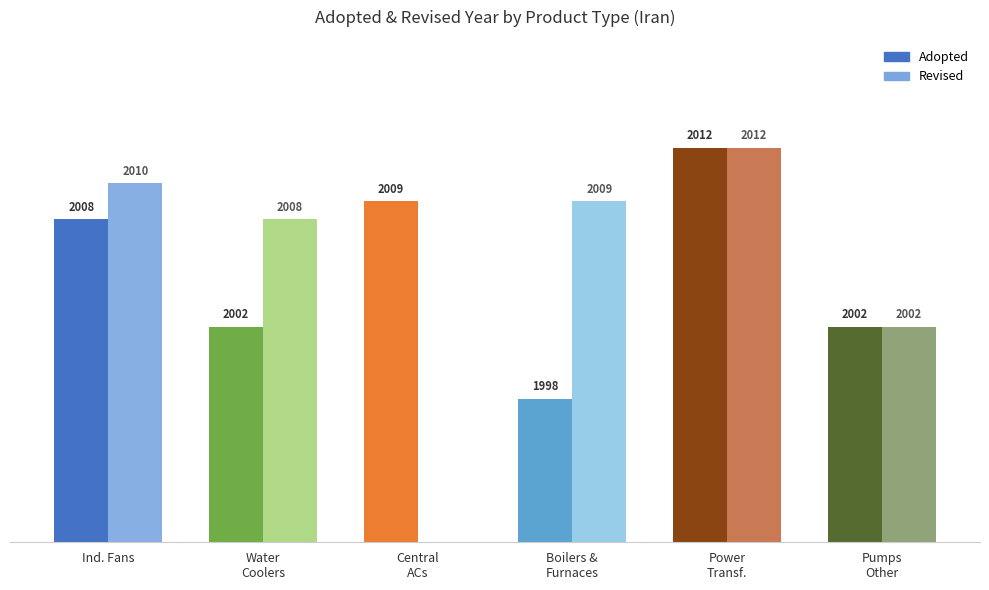

List the series in order of their peak value, lowest first.

Adopted, Revised